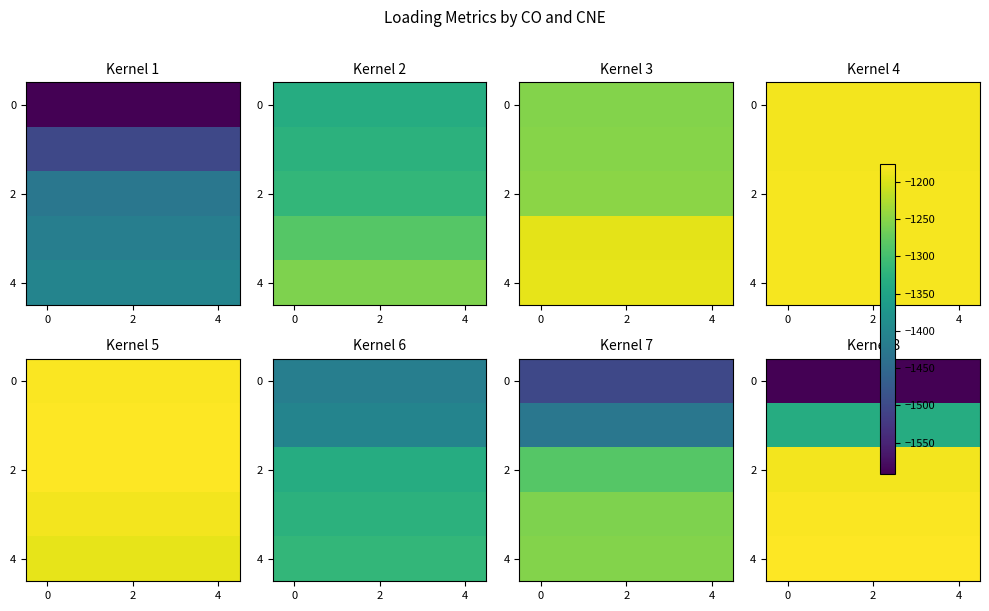

Is it true that 2 equals -1183 at 4?

True